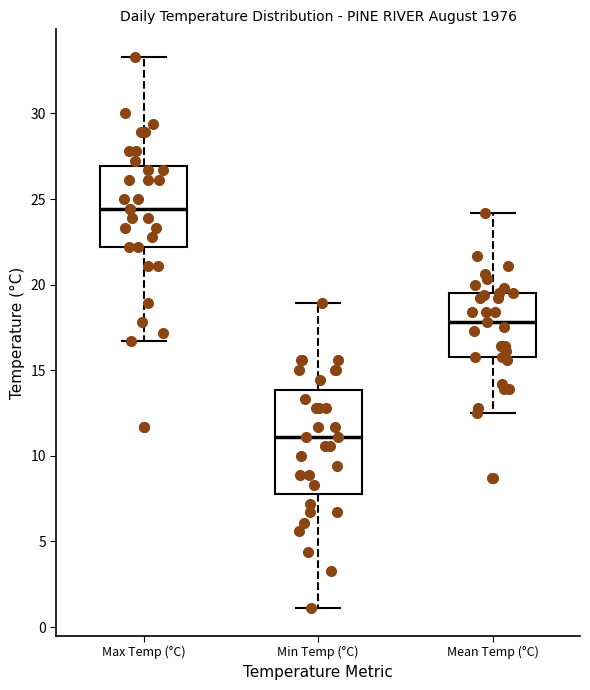

Reading left to right, read every box against the y-axis: the position of its median line, the range the box covers, and the ends of its whiskers. The values are not printed on the chart, so give them approximately, as read against the axis.

Max Temp (°C): median 24.5, box 22.0 to 27.0, whiskers 16.5 to 33.5
Min Temp (°C): median 11.0, box 8.0 to 14.0, whiskers 1.0 to 19.0
Mean Temp (°C): median 18.0, box 16.0 to 19.5, whiskers 12.5 to 24.0